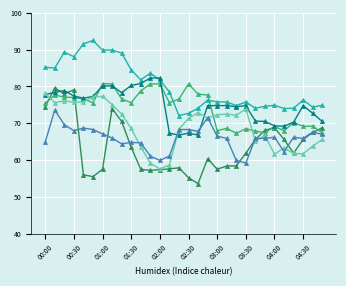

Count the number of categories in the chart.

30